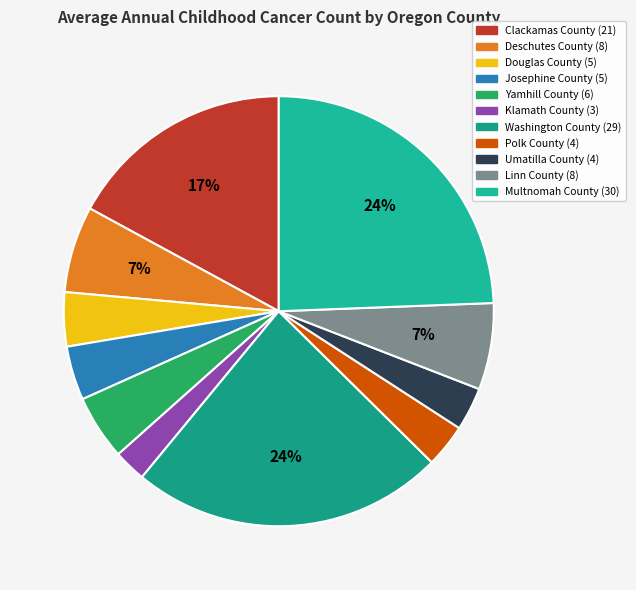

Is it true that Clackamas County is 4% of the pie?

False